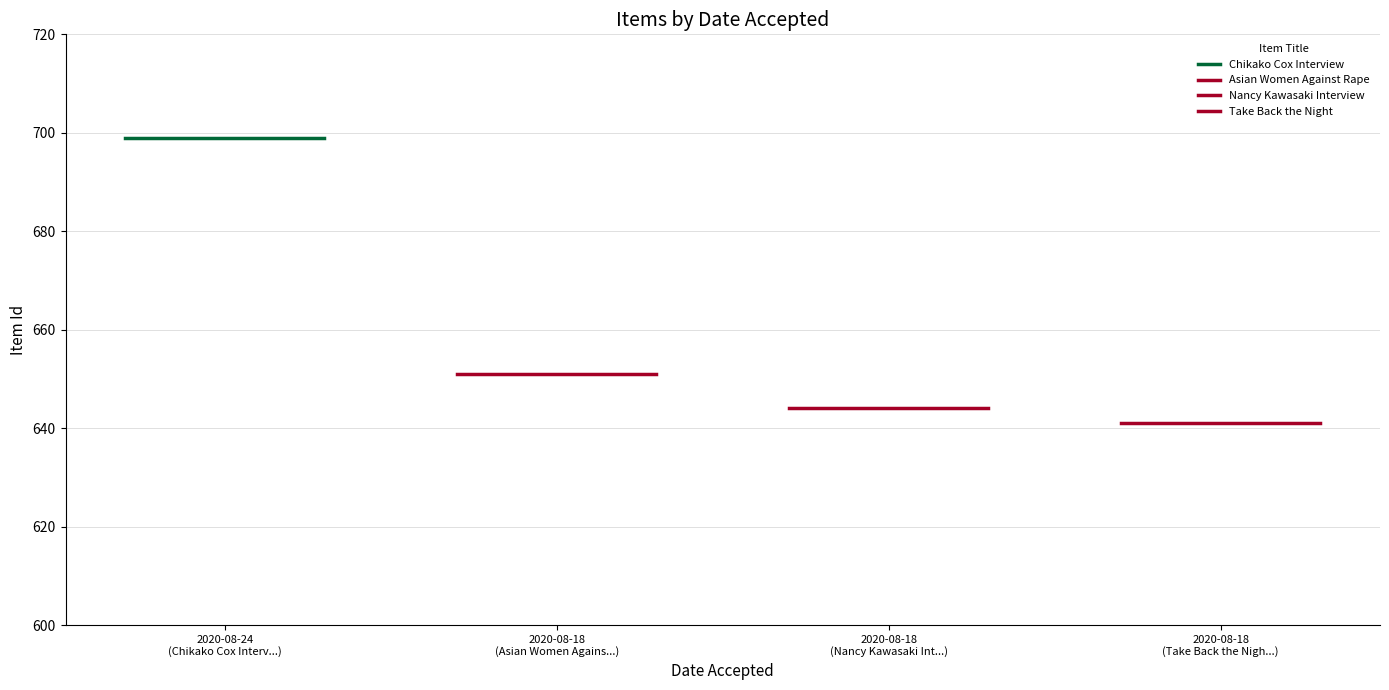

What is the value of the Asian Women Against Rape point at the 2nd from the left?

651